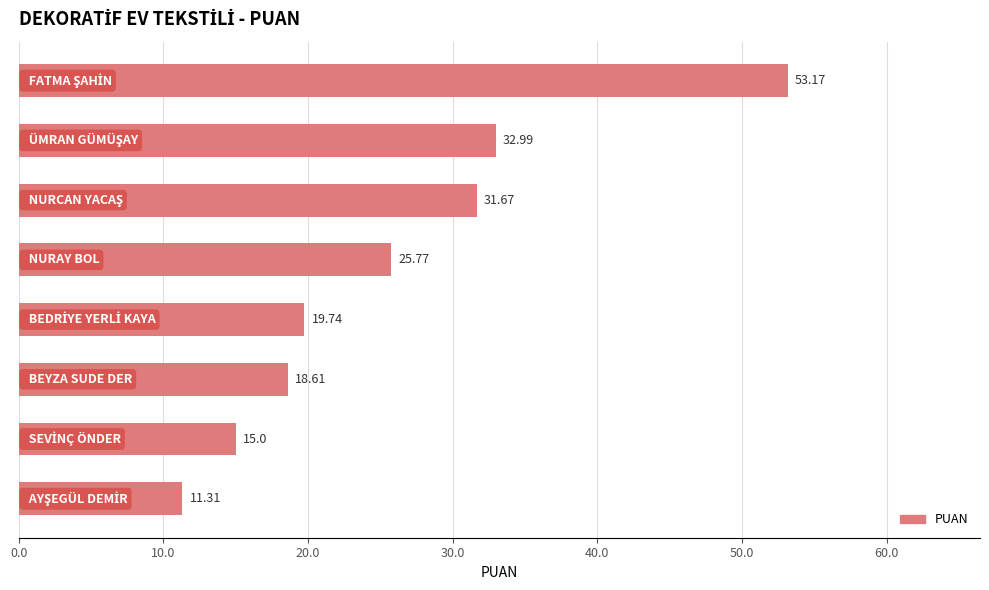

What is the difference between the maximum and minimum values?

41.9